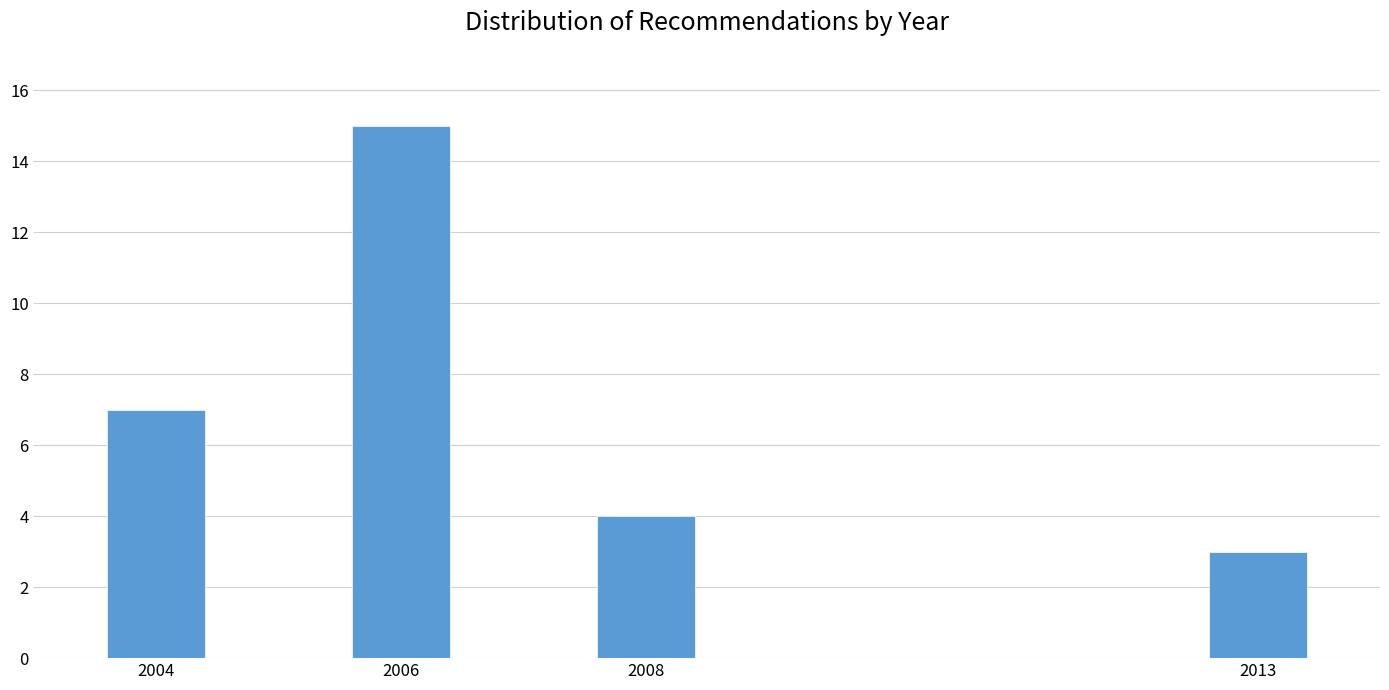

Reading right to left, what are all the values shown in this chart?

3	4	15	7